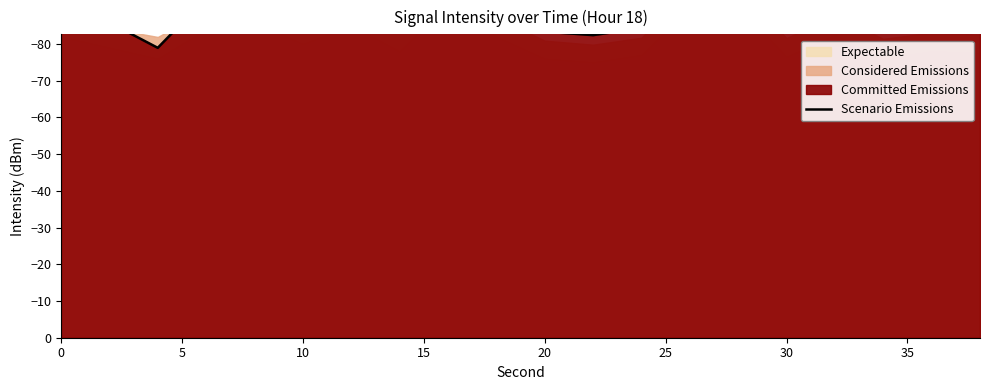

True or false: the data shows -46.5 at 30.

False